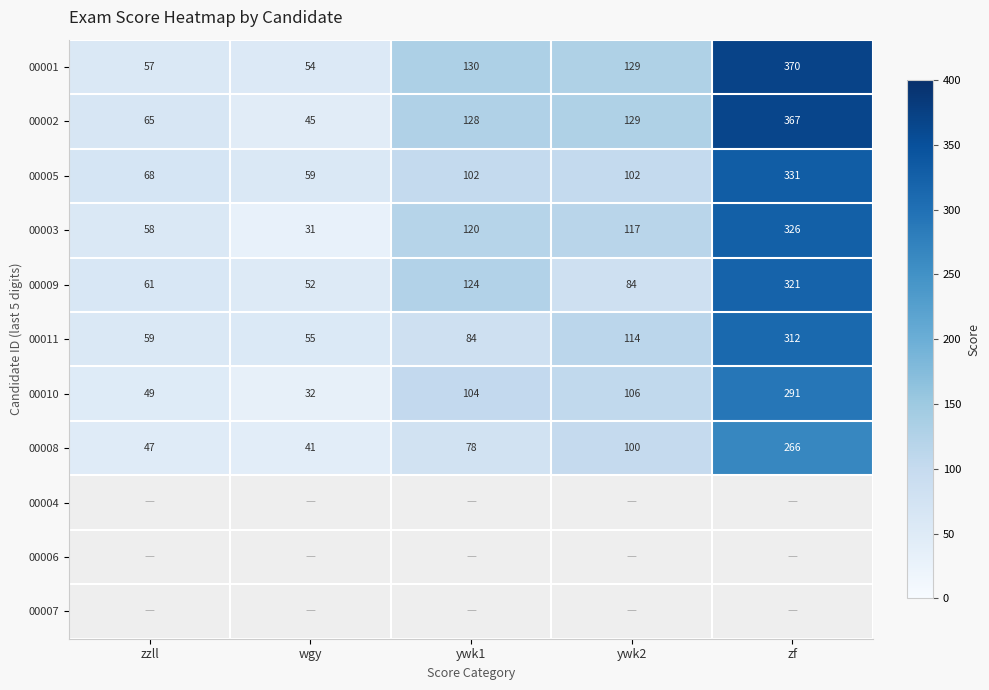

What is the sum of all 00010 values?

582